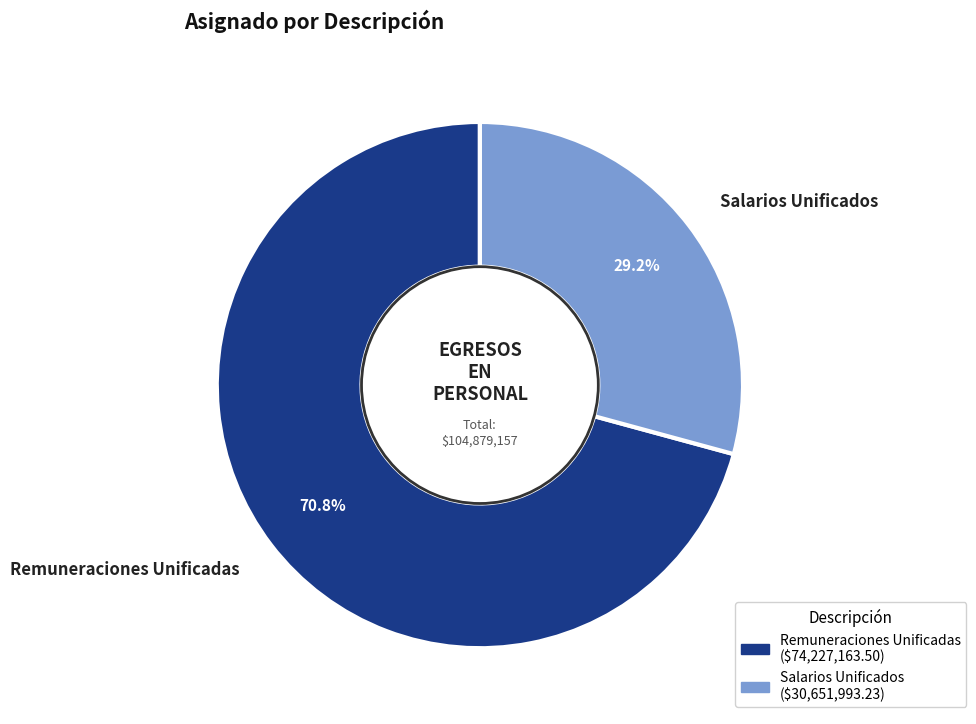

Between Salarios Unificados and Remuneraciones Unificadas, which is larger?

Remuneraciones Unificadas